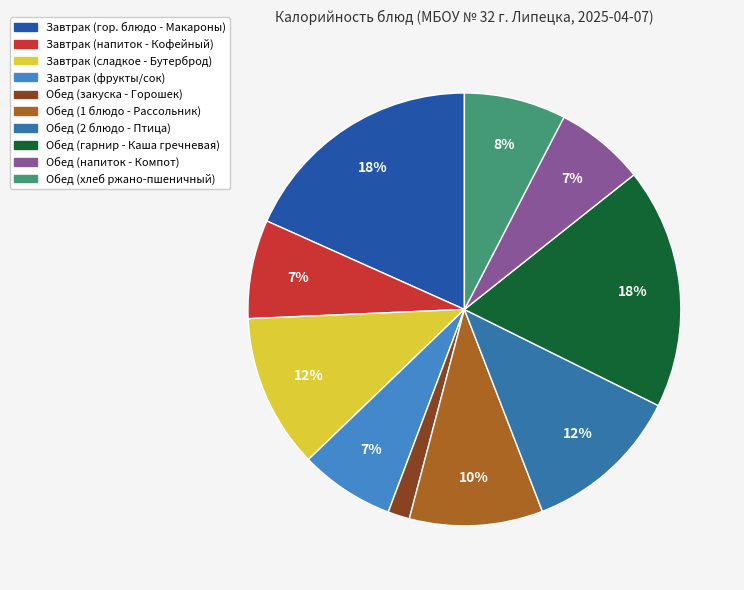

Approximately how many times larger is the value at Обед (закуска - Горошек) compared to Завтрак (напиток - Кофейный)?

0.2